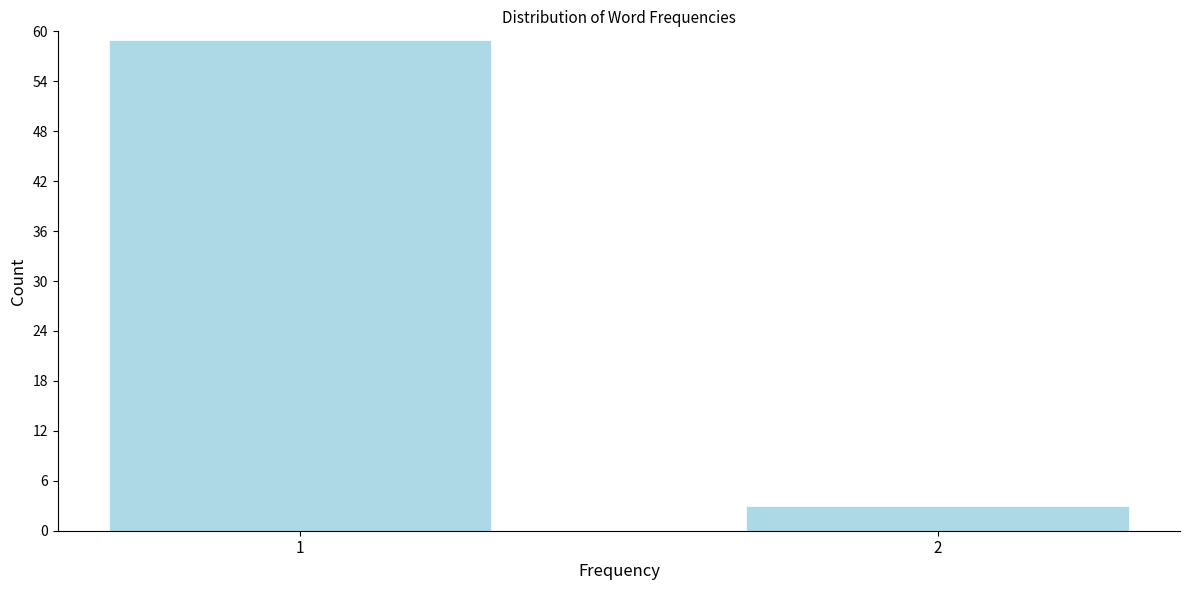

Reading left to right, list all the values displayed in this chart.

59	3